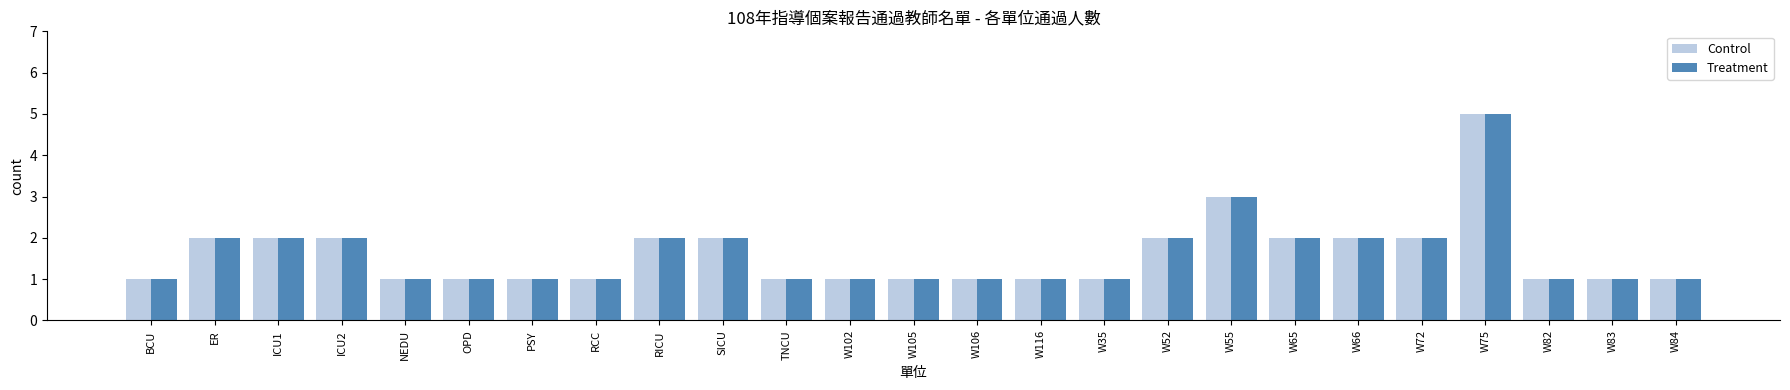

At which category is the sum across all series the highest?

W75